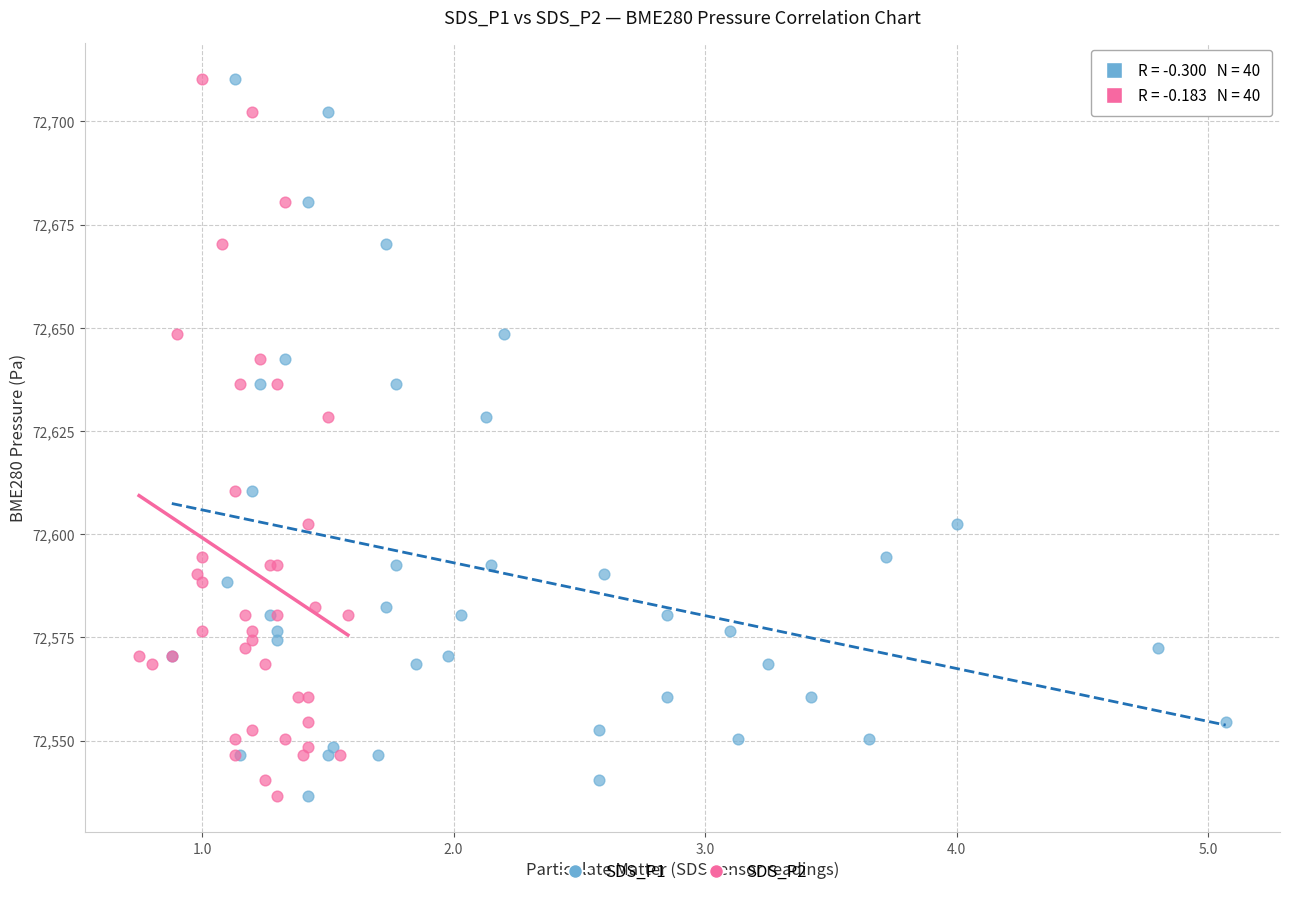

What are all the series names shown in the legend?

SDS_P1, SDS_P2